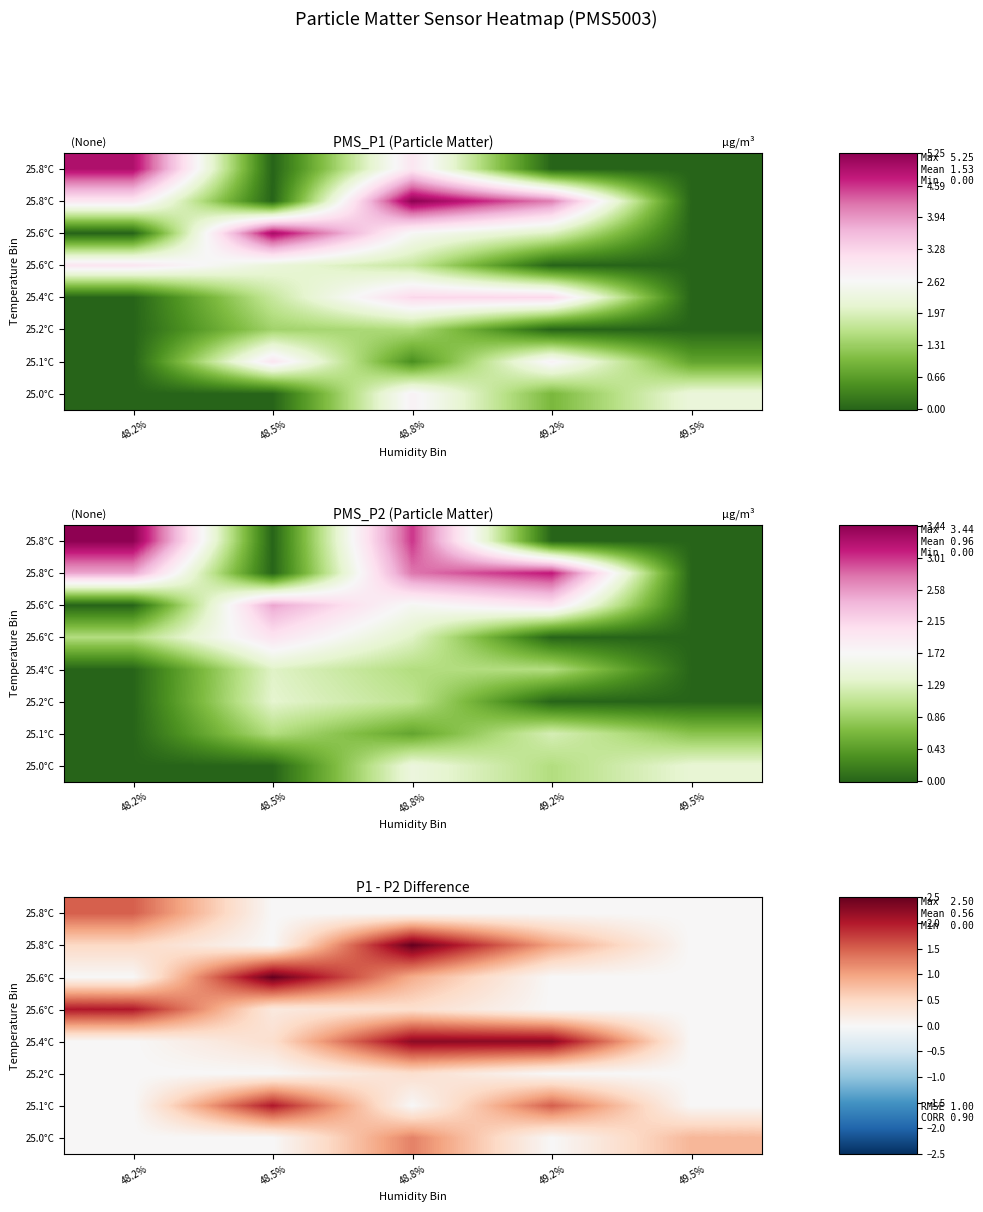

How many data points does each series have?

5